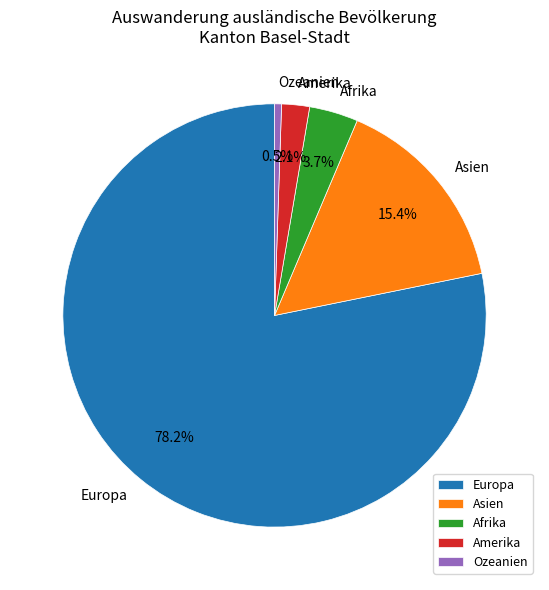

Does any single category account for the majority?

Yes